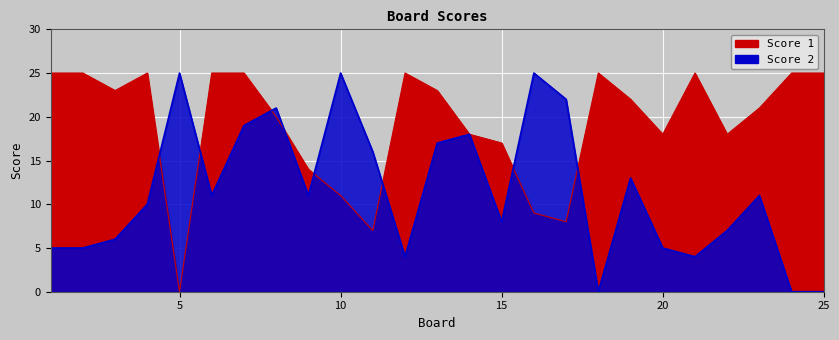

What is the difference between the highest and lowest values at 18?

25